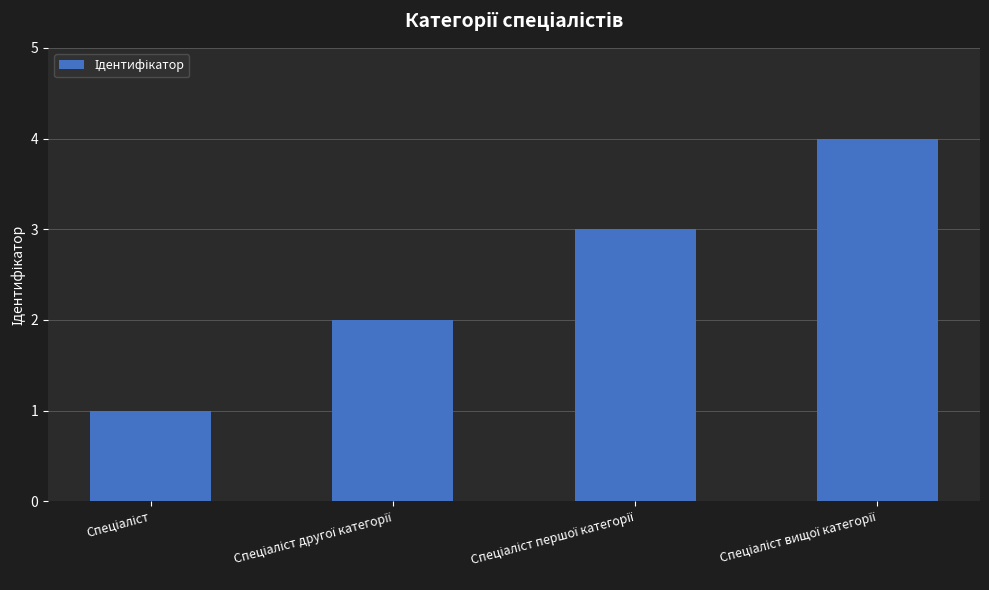

Reading left to right, list all the values displayed in this chart.

1	2	3	4